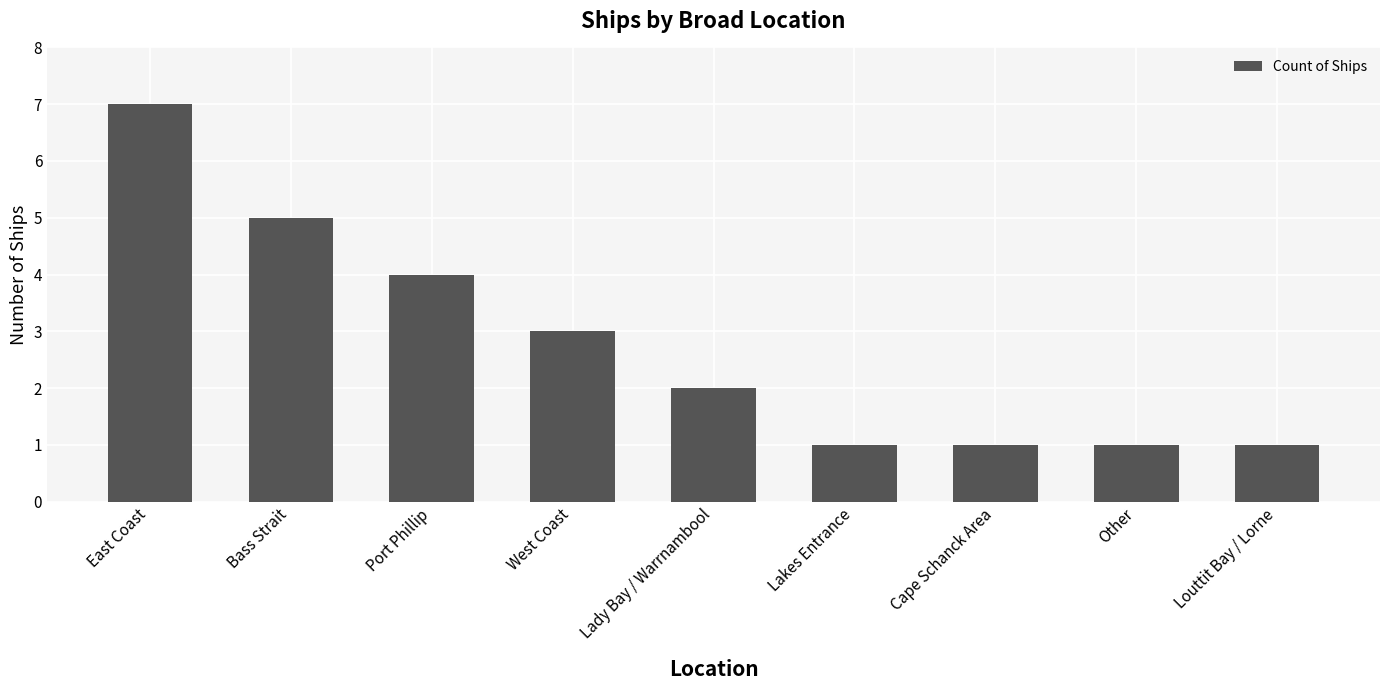

What is the sum of all values?

25